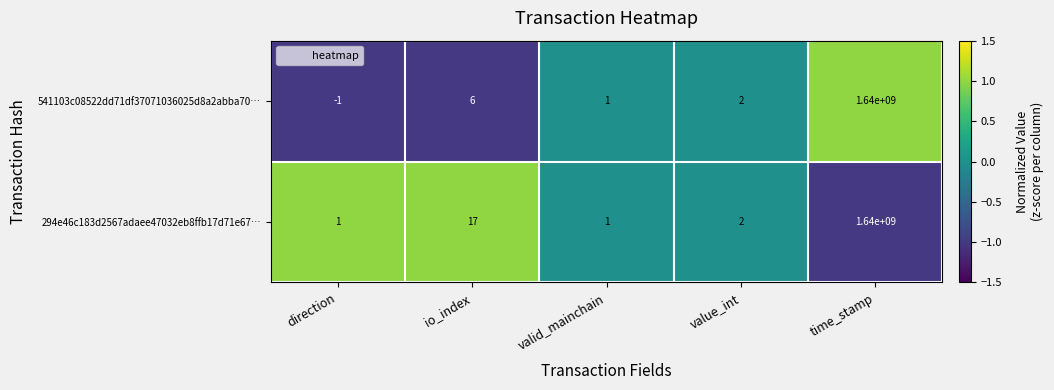

Which label corresponds to the smallest value in the chart?

direction